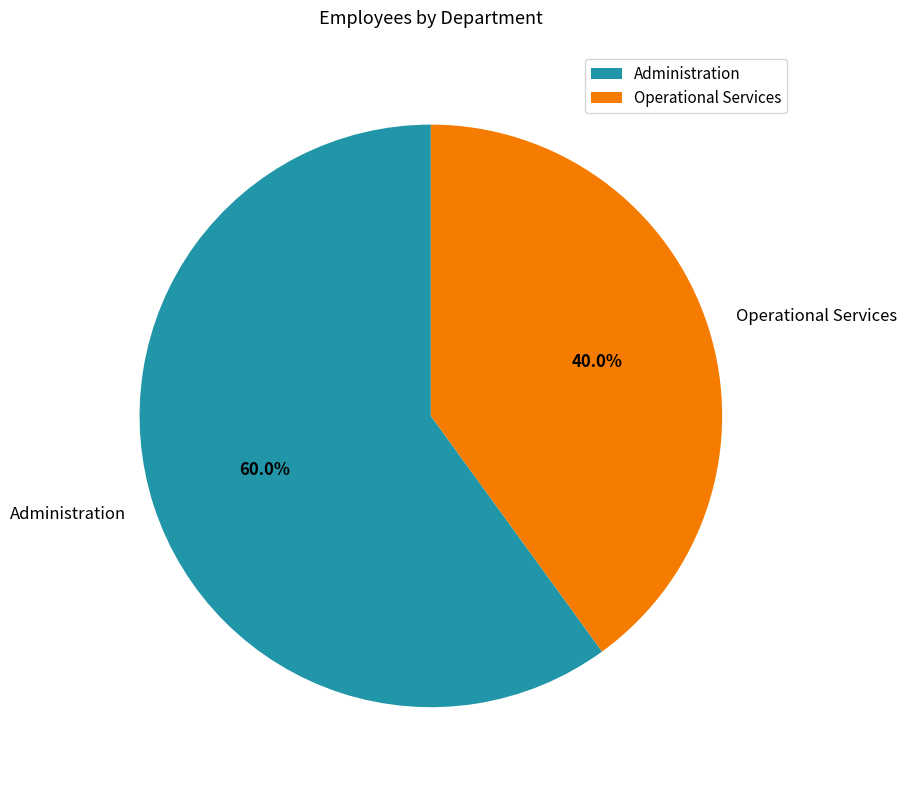

Count the number of slices in the pie.

2